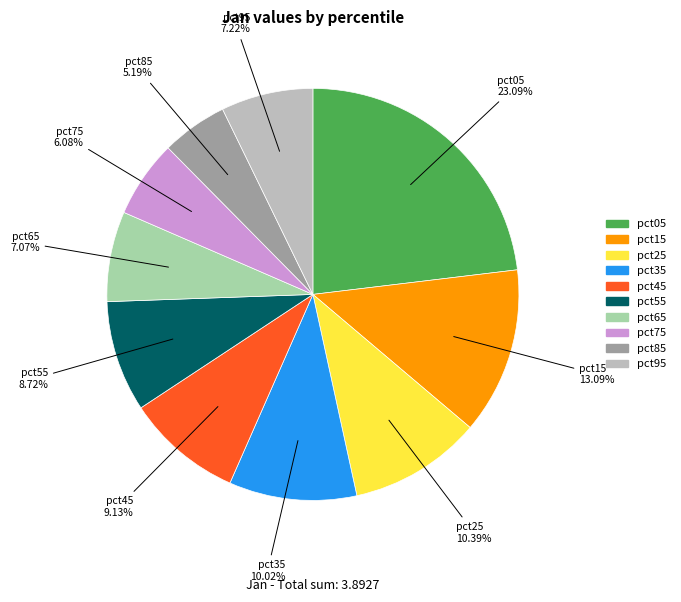

Which has a higher value, pct65 or pct35?

pct35